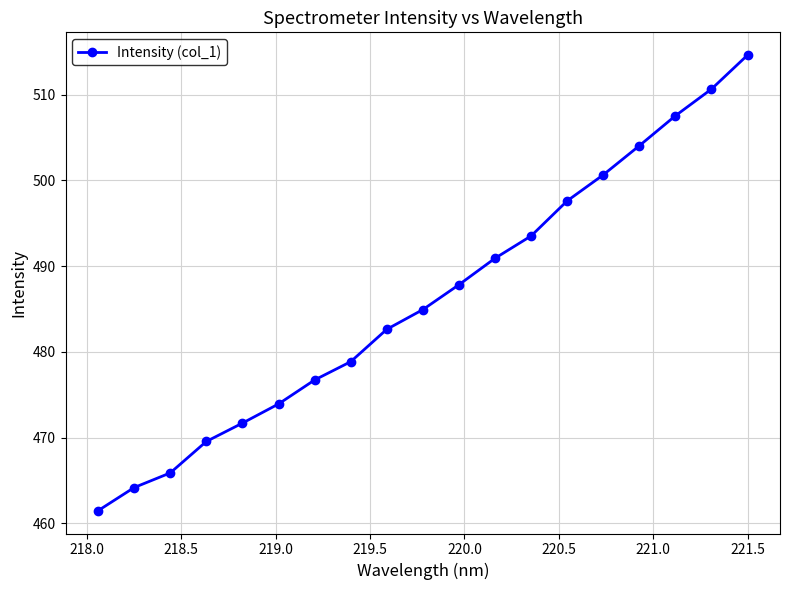

What is the smallest value displayed?

461.5